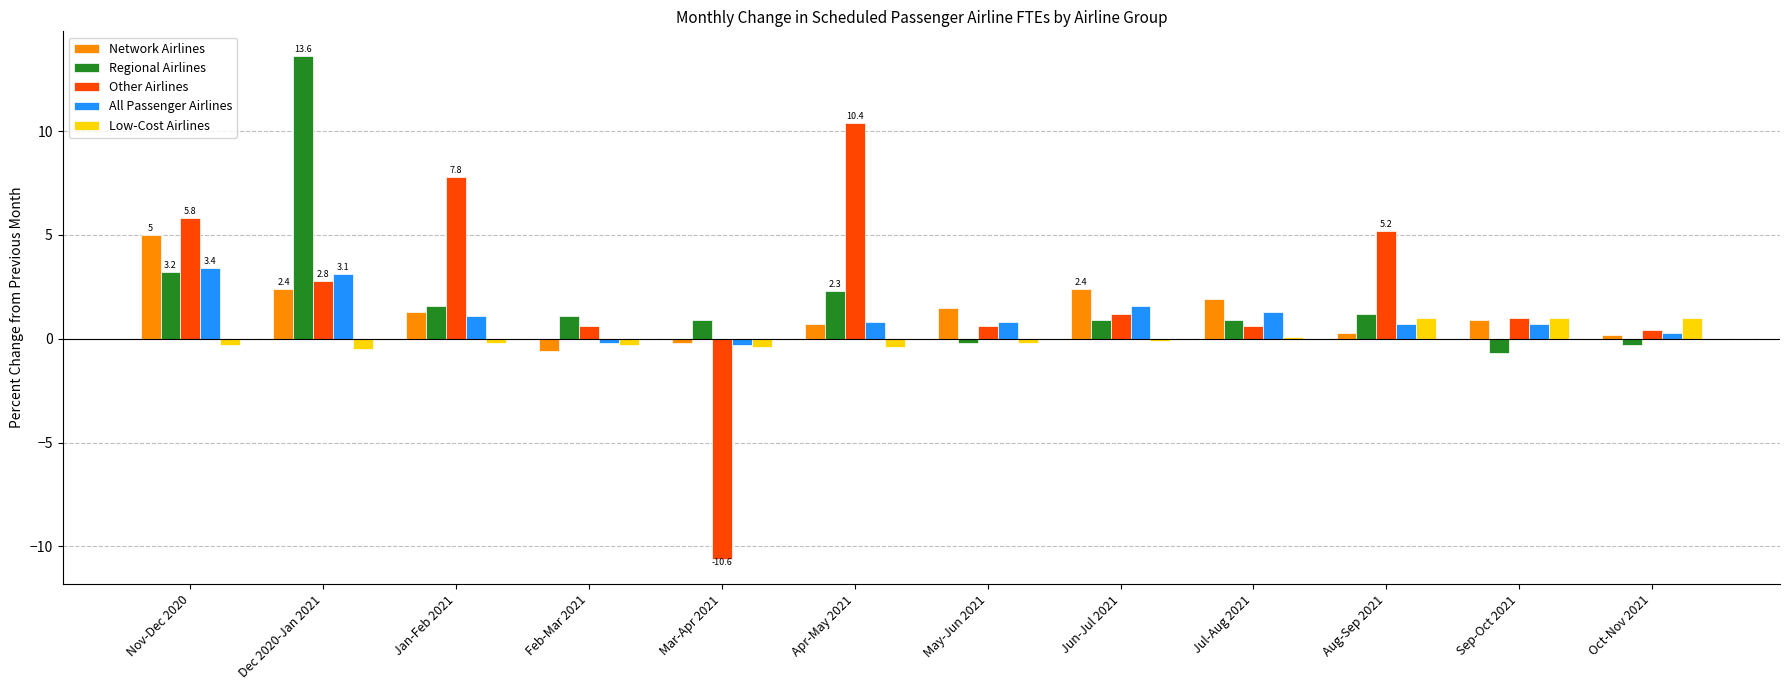

At which category is the sum across all series the highest?

Dec 2020-Jan 2021